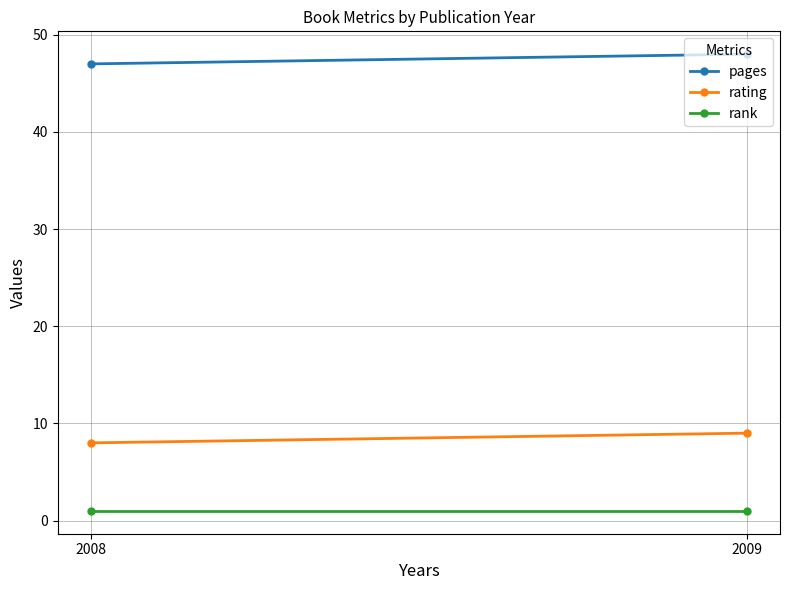

Is the value of rank at 2008 greater than the value of rating at 2009?

No